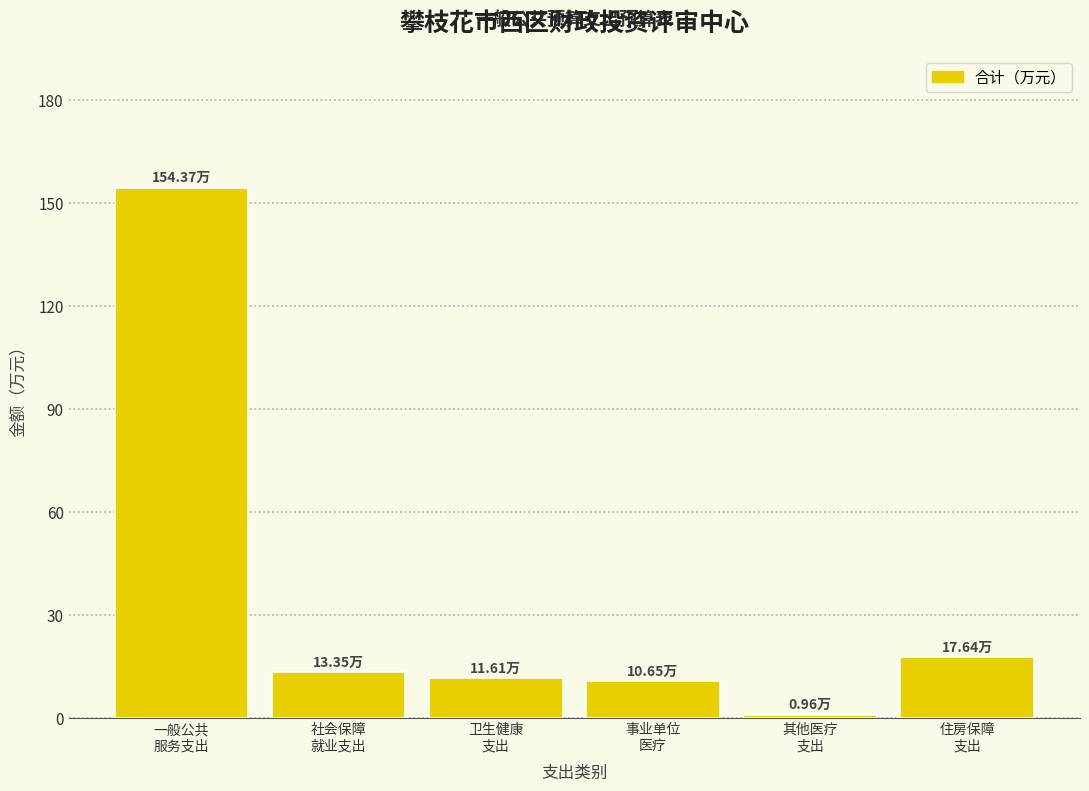

What is the difference between the second highest and second lowest values?

7.0